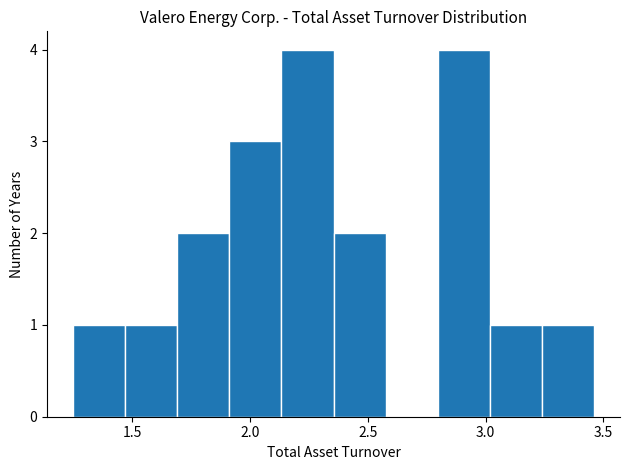

Reading left to right, list every bar in this chart as the range it spans on the x-axis followed by its height. Neither the bar edges nor the heights are printed on the chart, so give them approximately, as read against the axes.

1.25 to 1.45: 1
1.45 to 1.70: 1
1.70 to 1.90: 2
1.90 to 2.15: 3
2.15 to 2.35: 4
2.35 to 2.60: 2
2.60 to 2.80: 0
2.80 to 3.00: 4
3.00 to 3.25: 1
3.25 to 3.45: 1